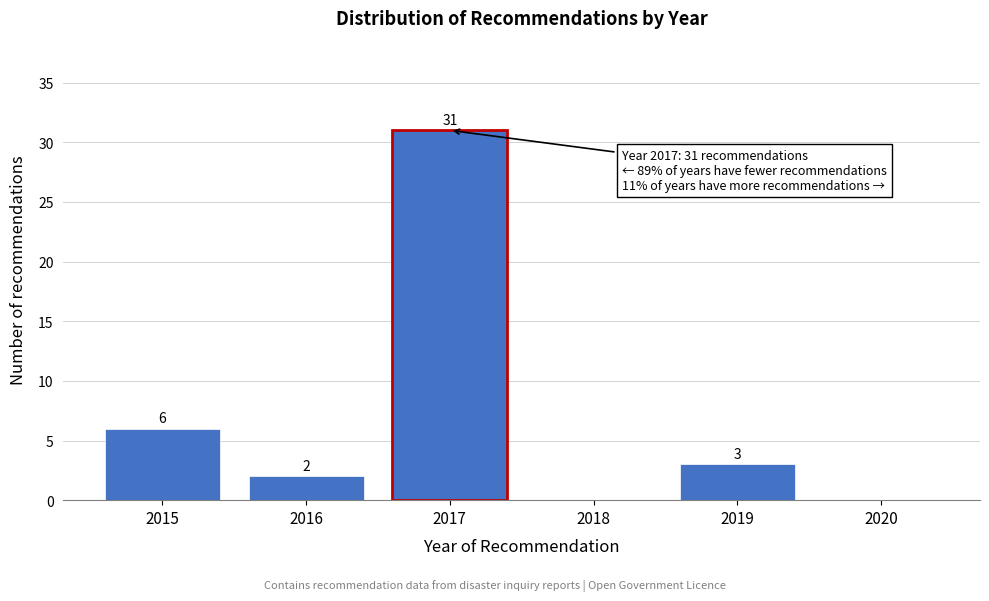

Reading left to right, list all the values displayed in this chart.

2015=6	2016=2	2017=31	2018=0	2019=3	2020=0